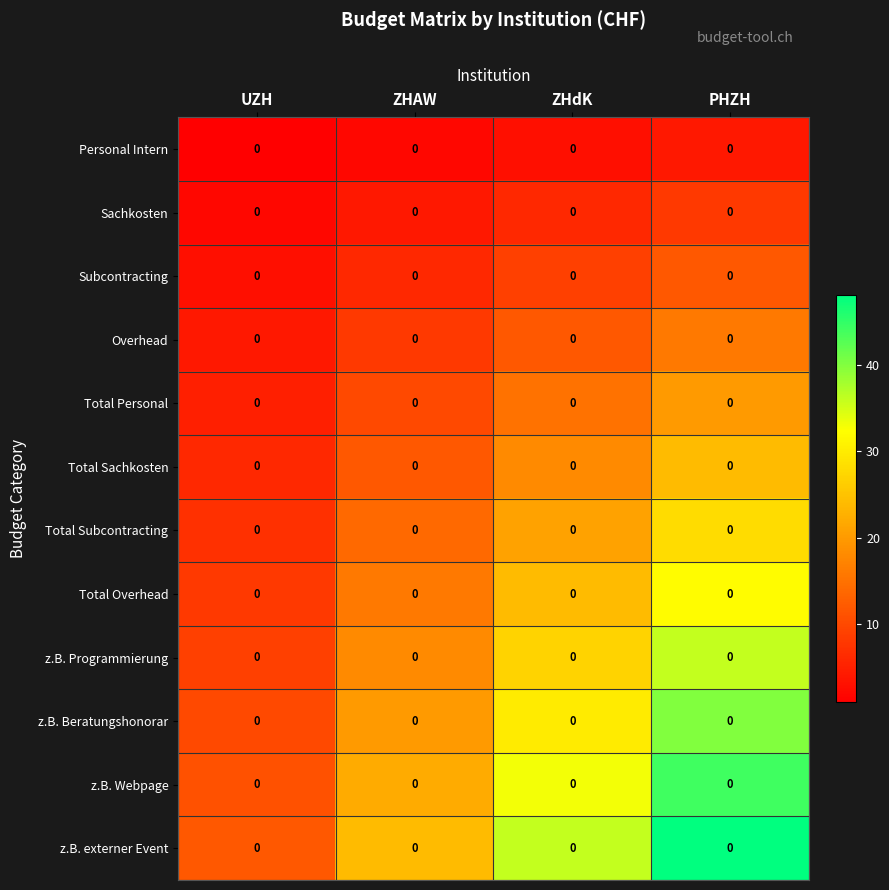

At which label is z.B. Webpage closest to 27?

ZHAW